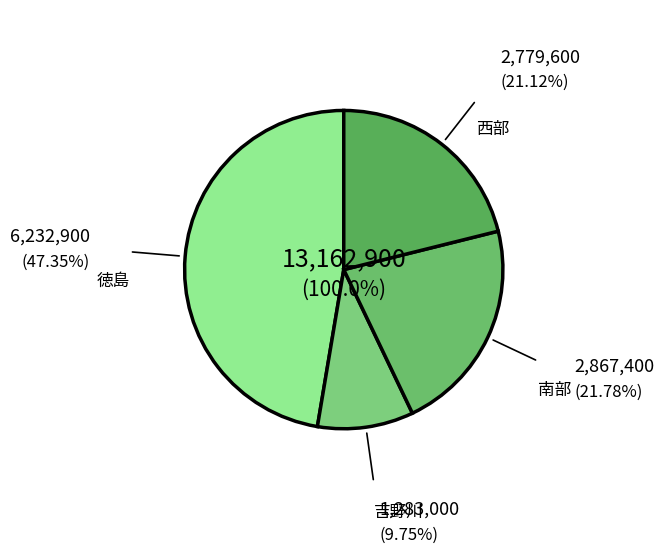

How many slices are in this pie chart?

4